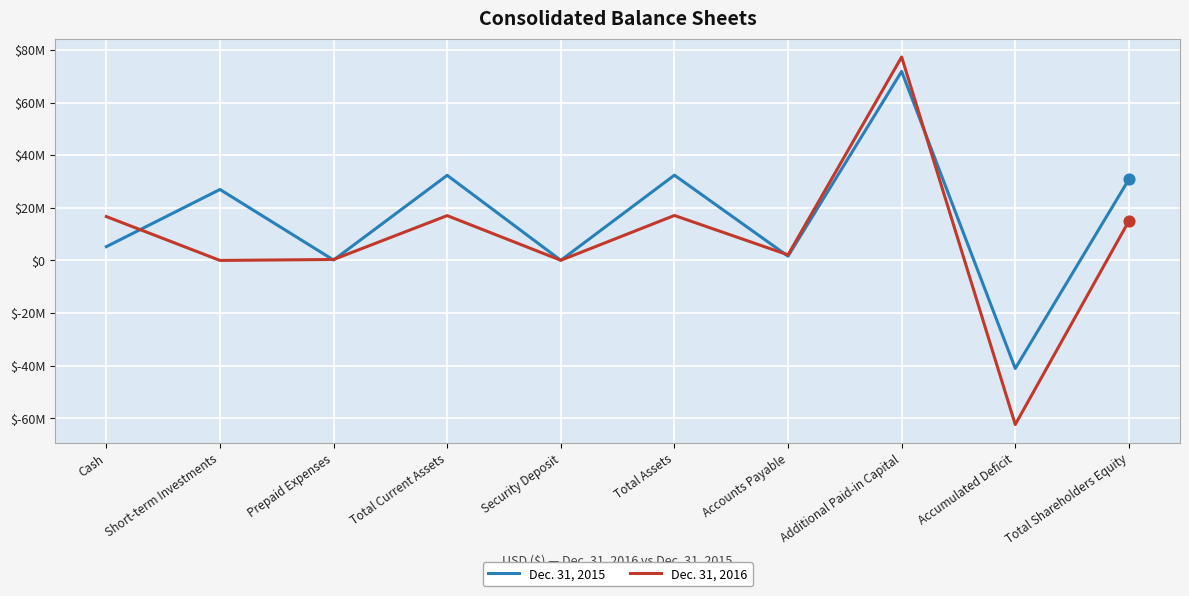

What is the total value across all series at Additional Paid-in Capital?

149193140